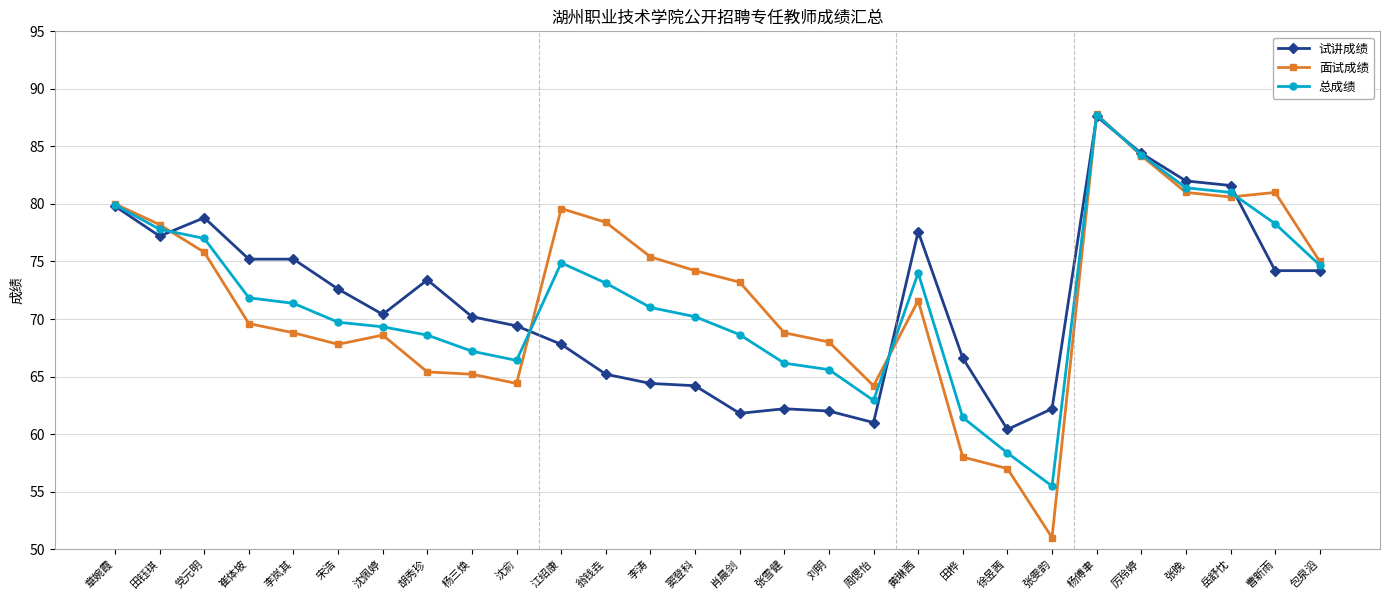

How many interior local valleys does the 总成绩 series have?

3